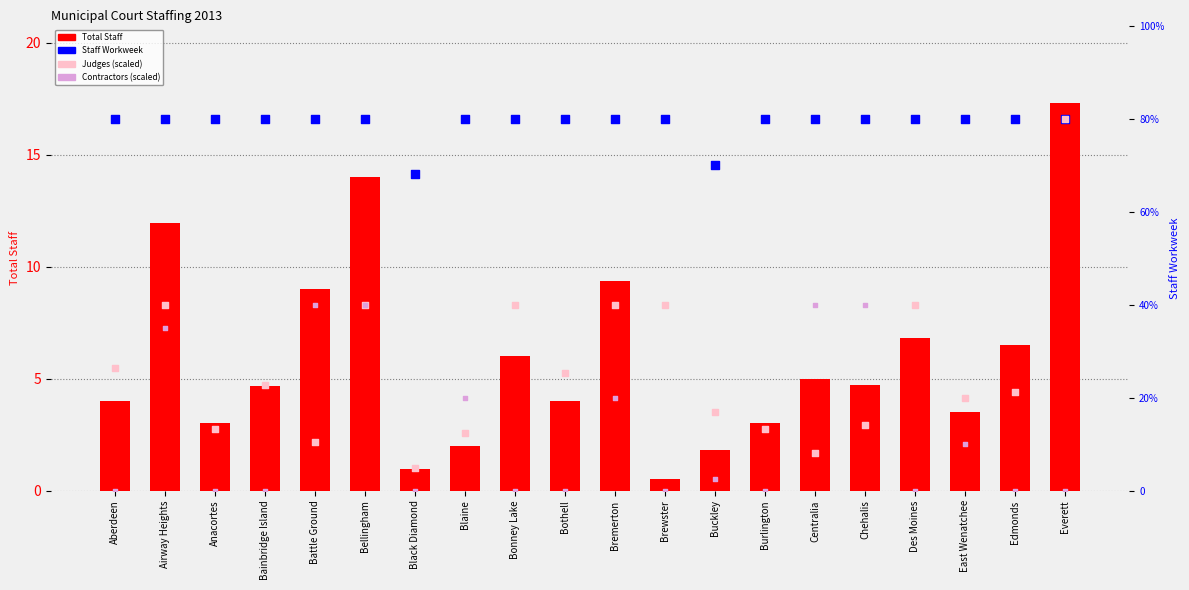

Which series contains the highest Y value?

Staff Workweek